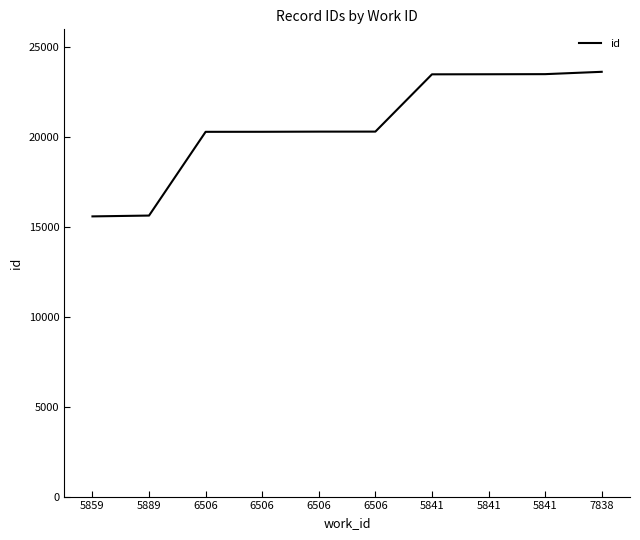

Reading left to right, extract all data points from this chart.

5859=15593	5889=15639	6506=20299	6506=20301	6506=20310	6506=20311	5841=23499	5841=23503	5841=23509	7838=23639